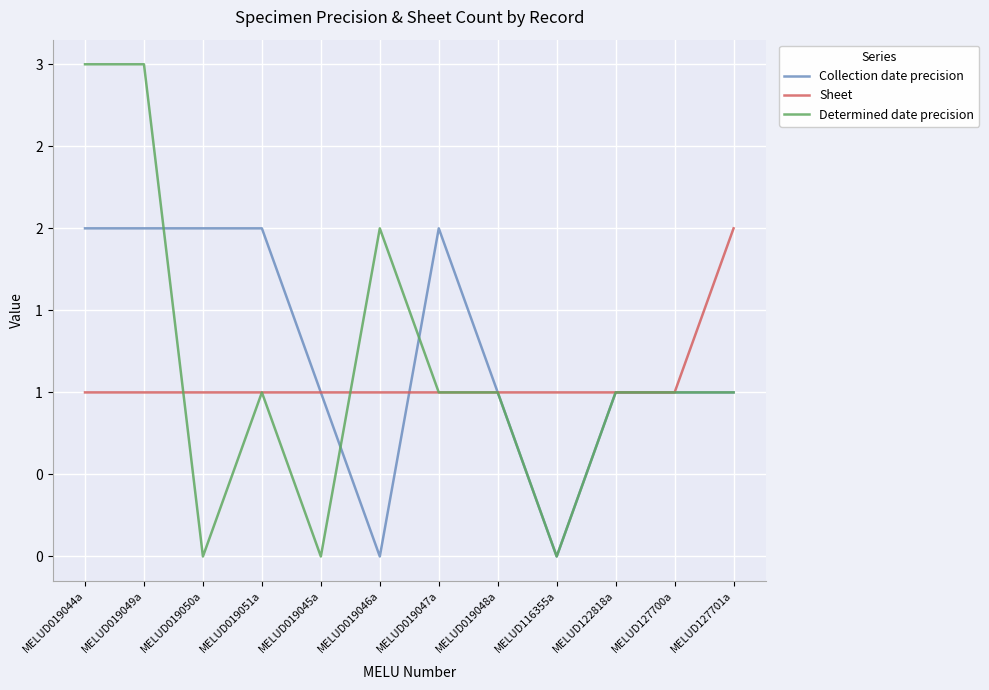

The value of Collection date precision at MELUD019051a is 2. True or false?

True